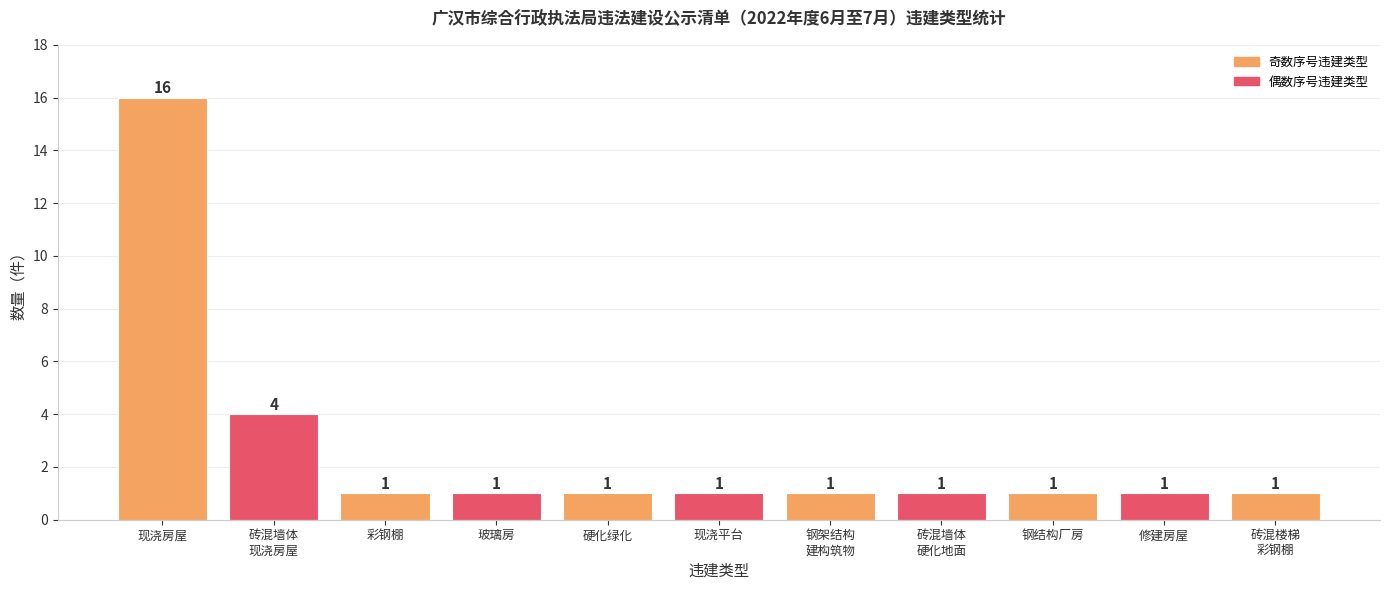

What is the label of the 7th bar from the right?

硬化绿化